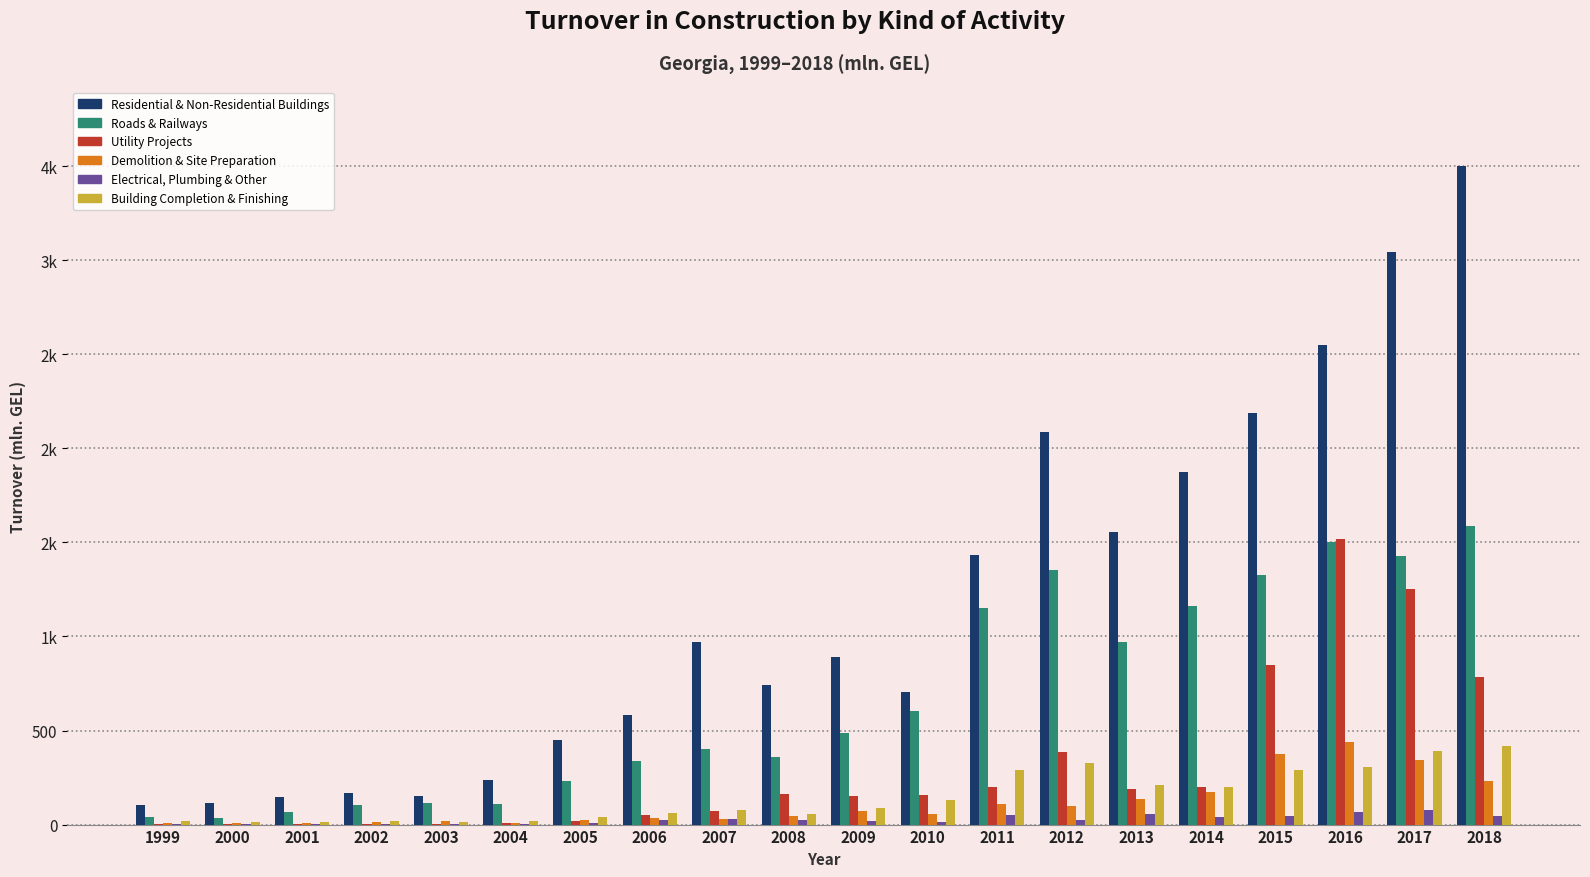

Are the bars grouped side by side (vs. stacked)?

Yes